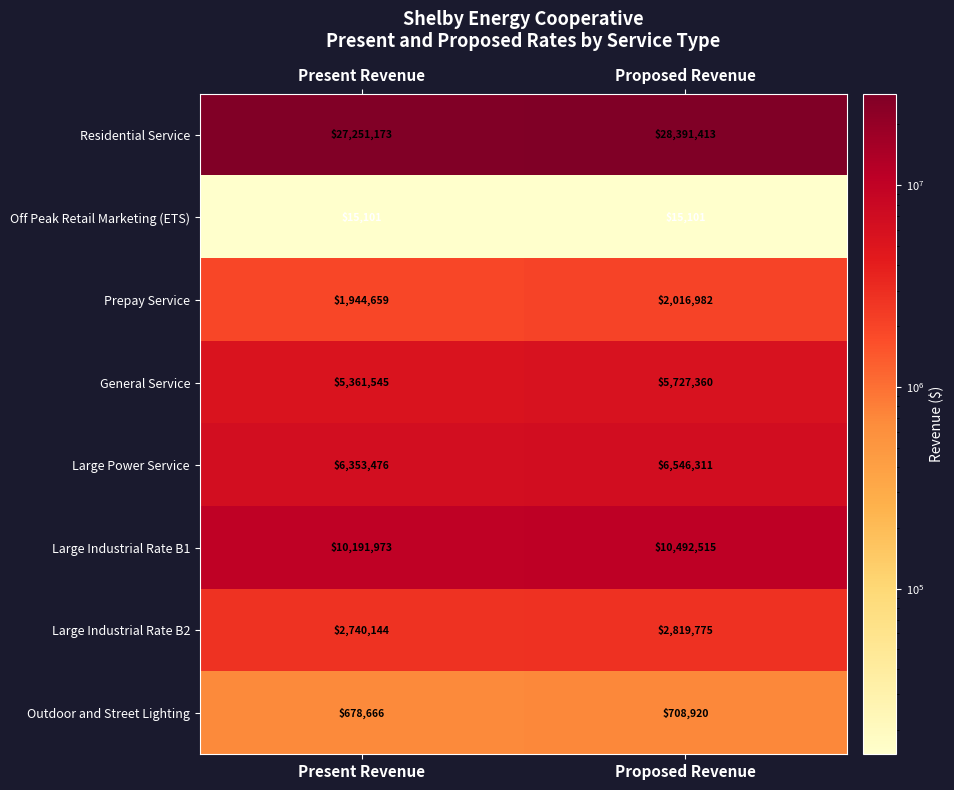

What is the average value of the Large Power Service series?

6449894